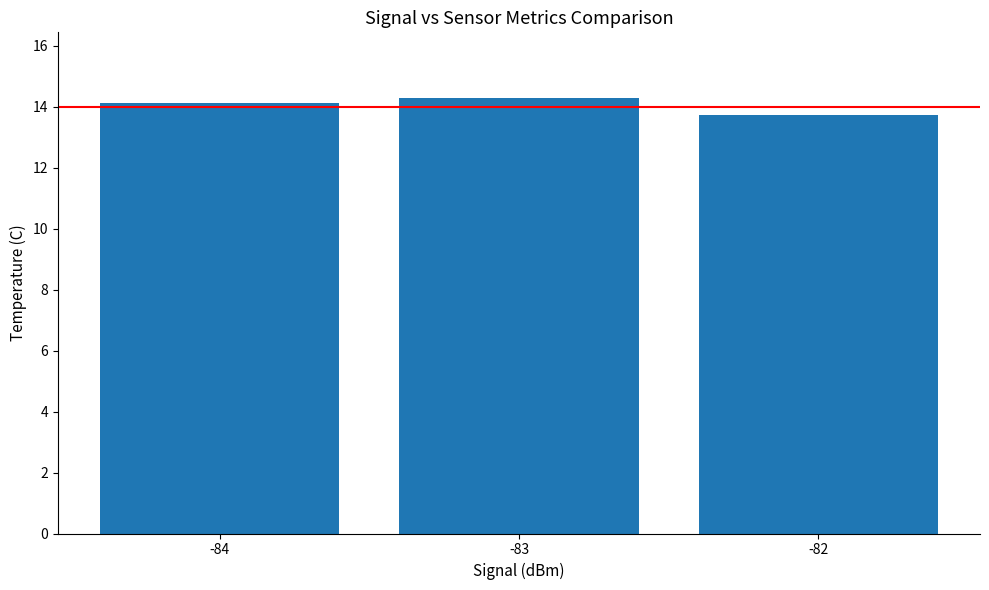

List the labels in order of value, largest first.

-83, -84, -82